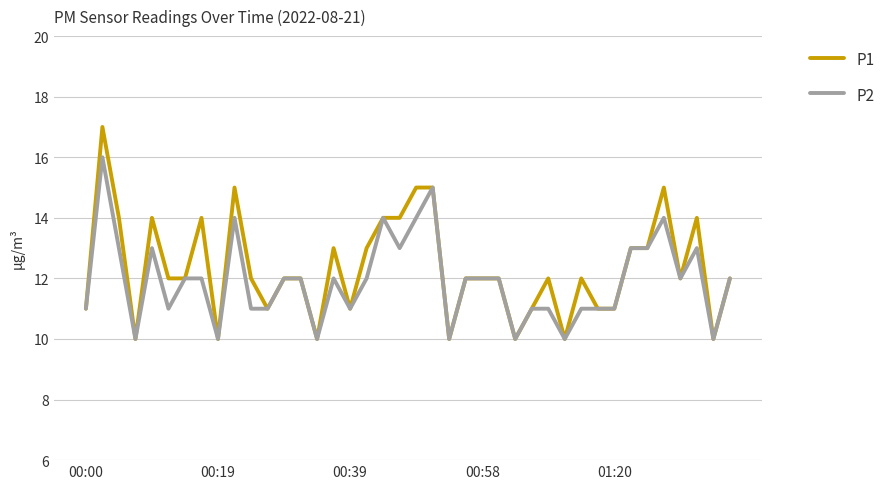

What is the maximum value shown in the chart?

17